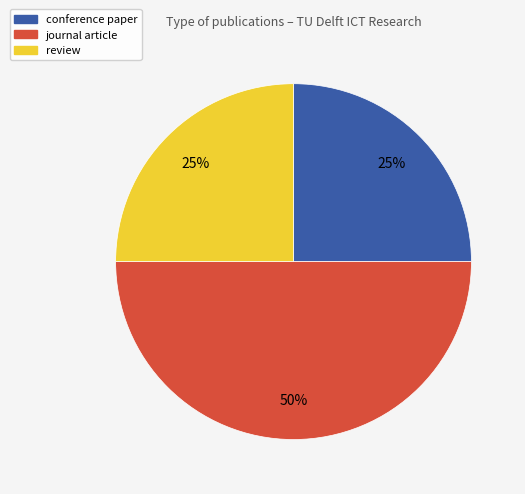

Which category has the biggest portion of the pie?

journal article